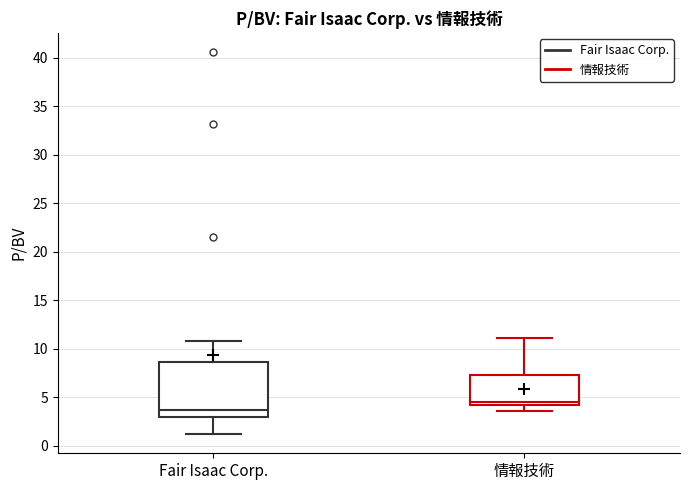

Reading left to right, transcribe this box plot: for each box, give where its median line is, the range the box spans, and where its two whiskers end, as read against the y-axis. The values are not printed on the chart, so give them approximately, as read against the axis.

Fair Isaac Corp.: median 3.5, box 3.0 to 8.5, whiskers 1.0 to 11.0
情報技術: median 4.5, box 4.0 to 7.5, whiskers 3.5 to 11.0